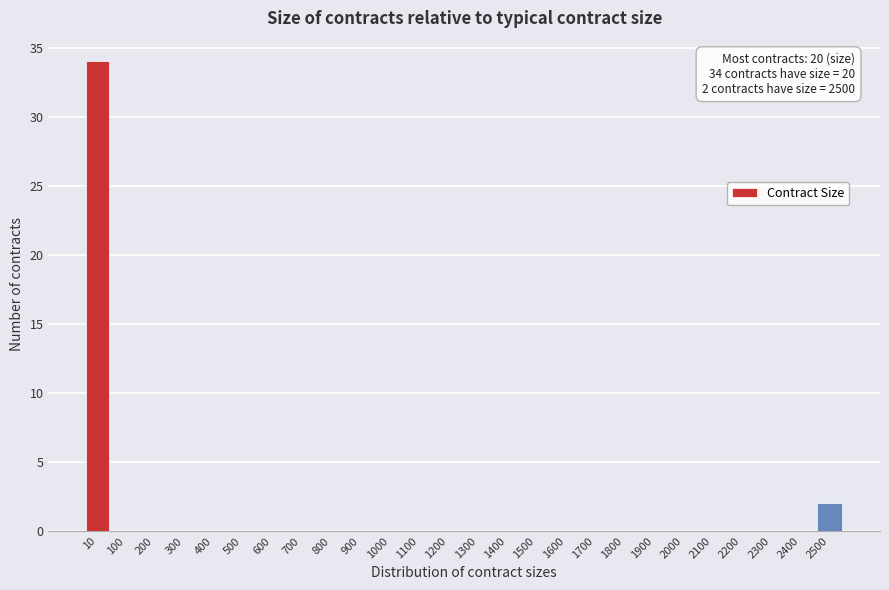

Reading left to right, what are all the values shown in this chart?

10=34	100=0	200=0	300=0	400=0	500=0	600=0	700=0	800=0	900=0	1000=0	1100=0	1200=0	1300=0	1400=0	1500=0	1600=0	1700=0	1800=0	1900=0	2000=0	2100=0	2200=0	2300=0	2400=0	2500=2